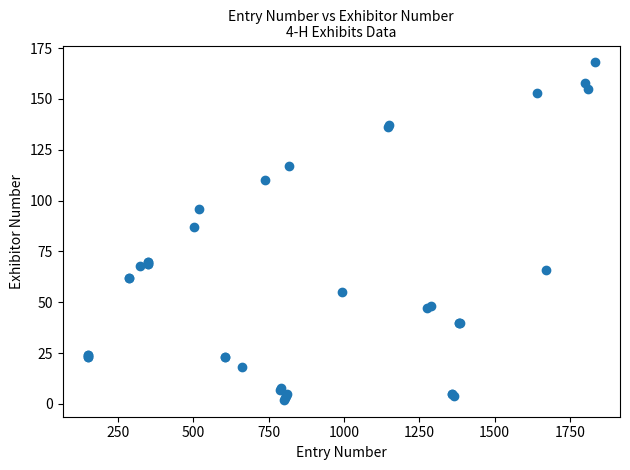

What Y value in the scatter plot is closest to 85?

87